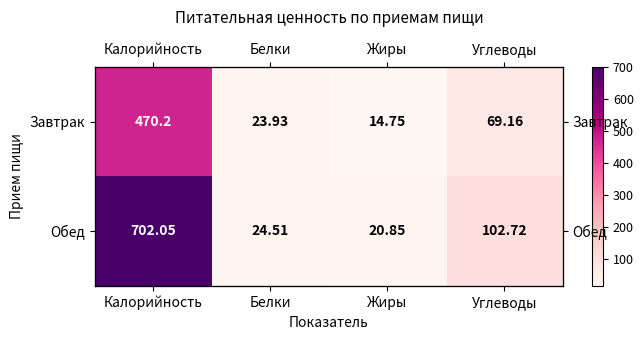

What value does the Обед series have at Белки?

24.5